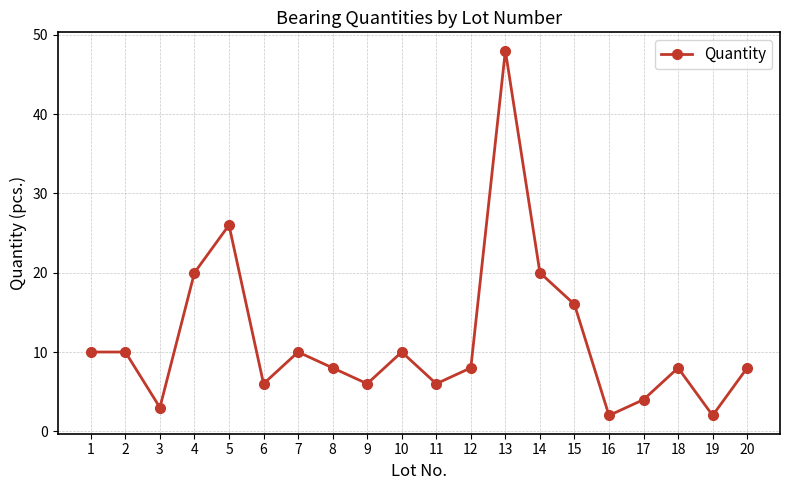

What is the difference between the second highest and second lowest values?

24